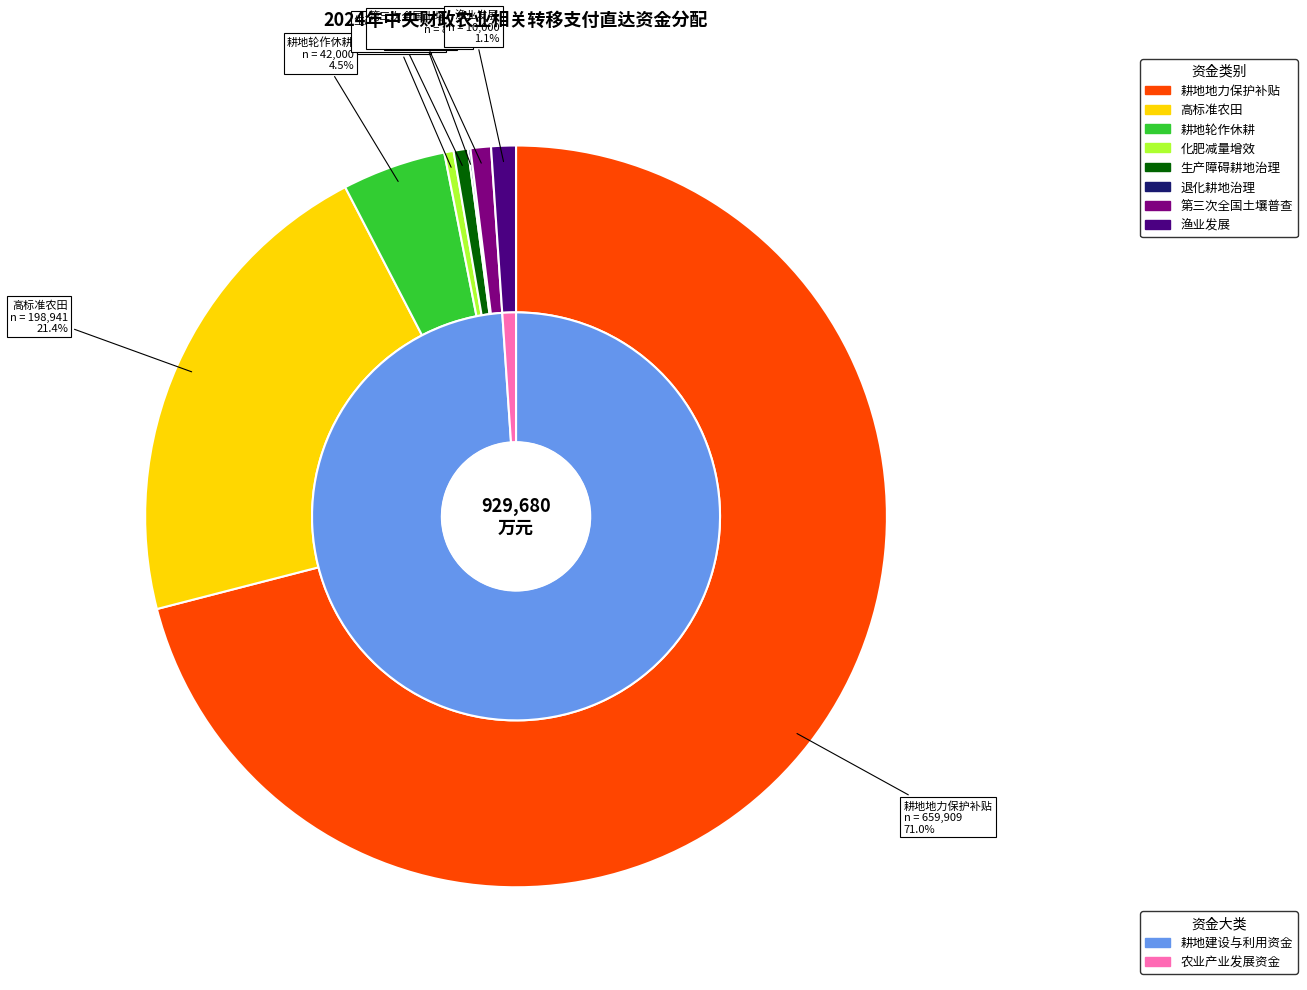

Is it true that 邛崃市 is 12% of the pie?

False